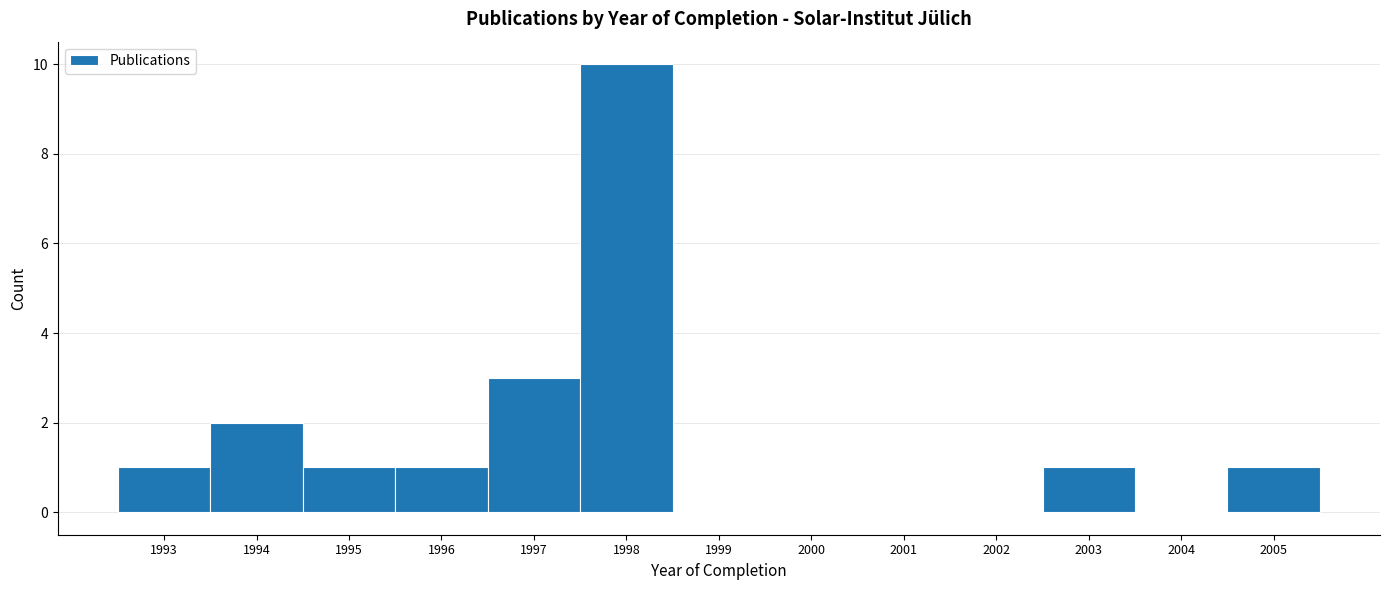

What is the height of the bar covering 1993.5 to 1994.5 on the x-axis? The values are not printed on the chart, so give them approximately, as read against the axis.

2